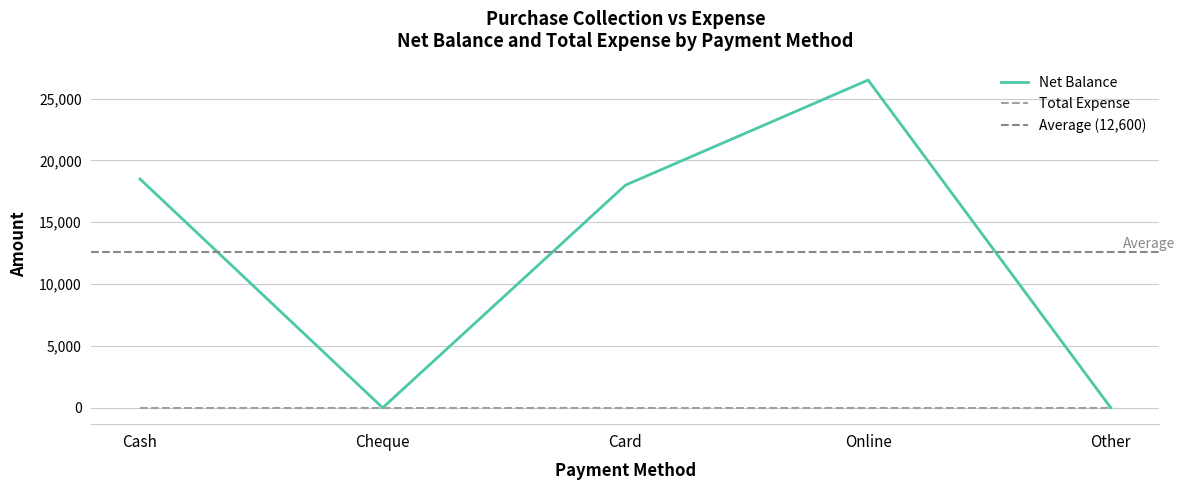

What position from the left is Online?

4